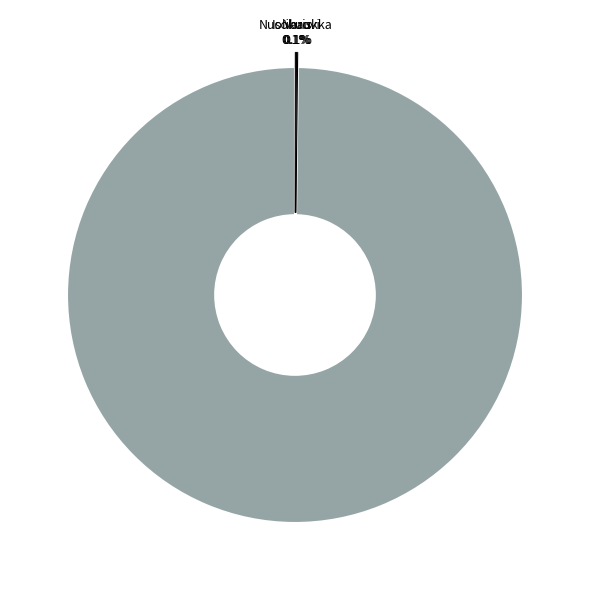

Is there a majority slice in this chart?

Yes